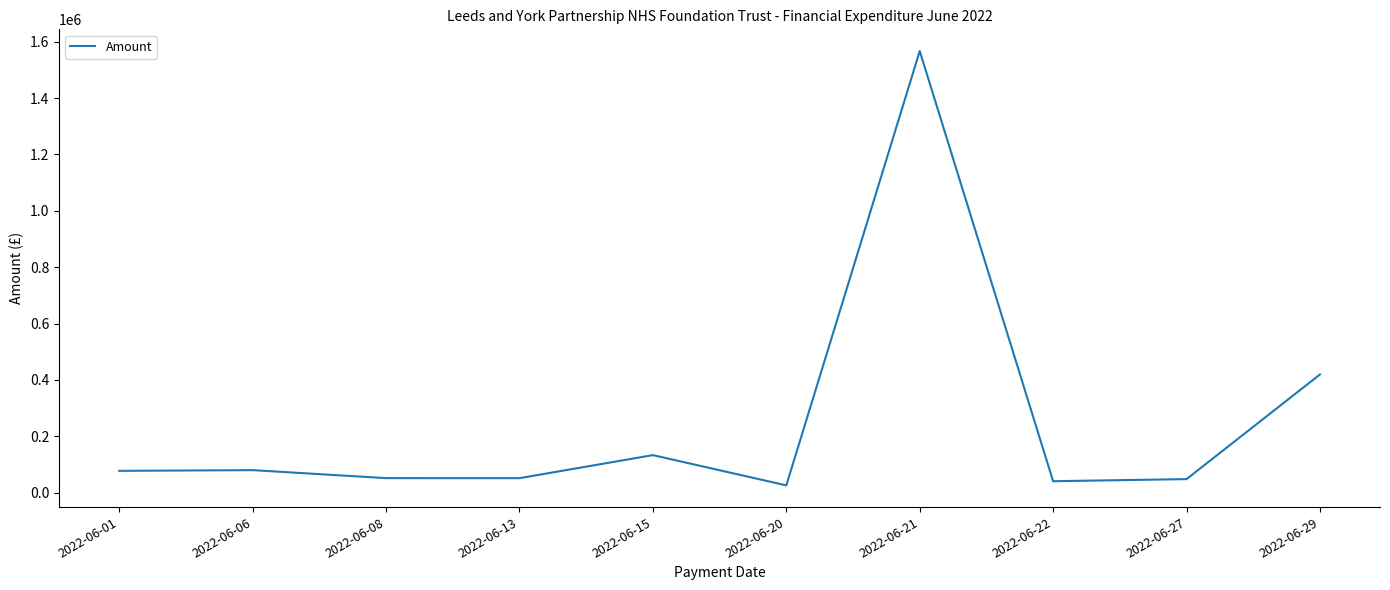

Is it true that the value at 2022-06-27 is 48000.0?

True